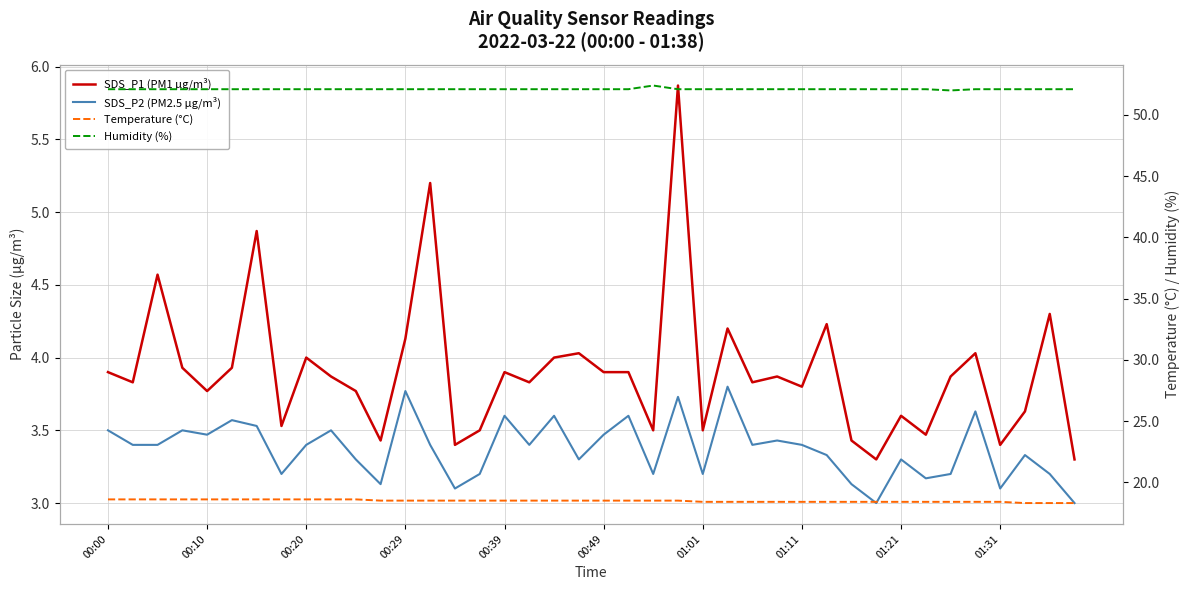

What position from the left is 19?

20